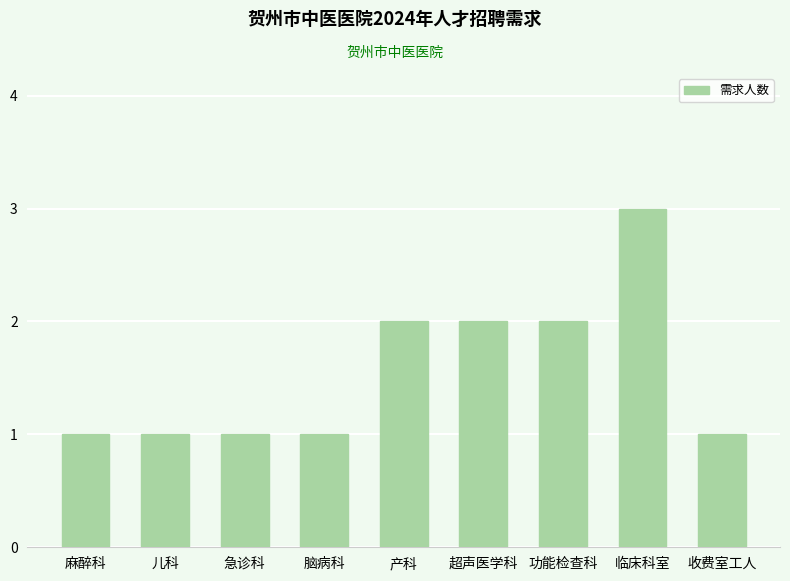

Count the number of data series in this chart.

1